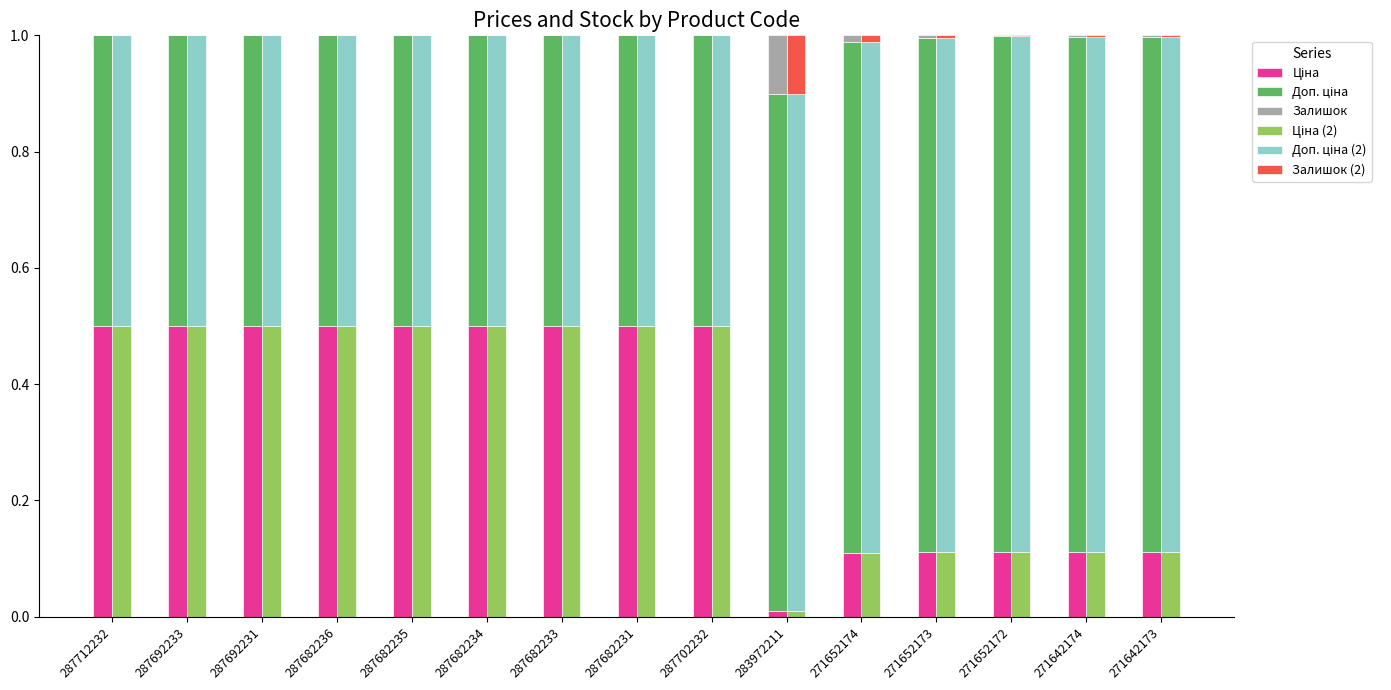

Which series has the largest total across all categories?

Доп. ціна